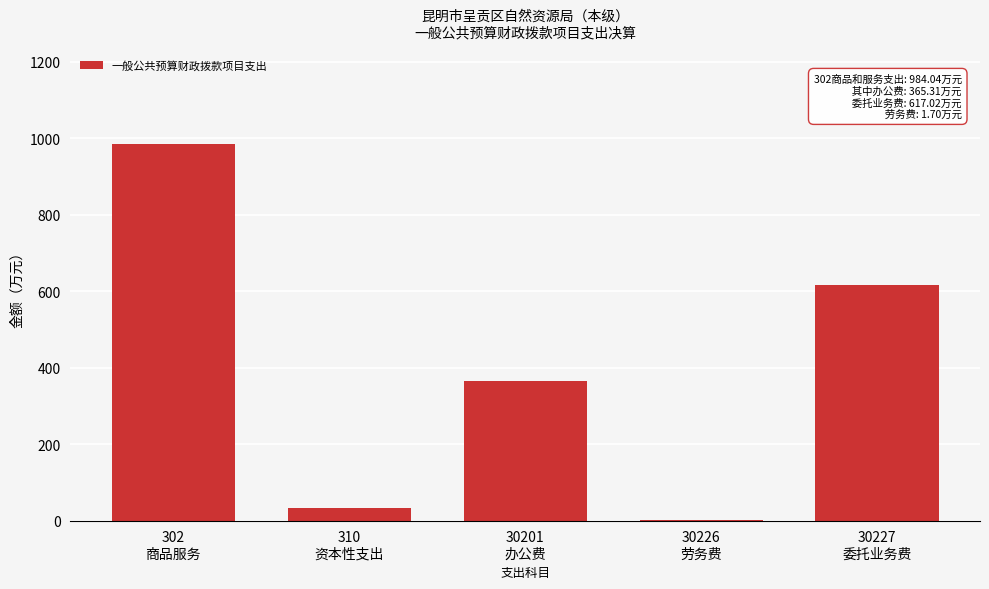

What is the maximum value shown in the chart?

984.0